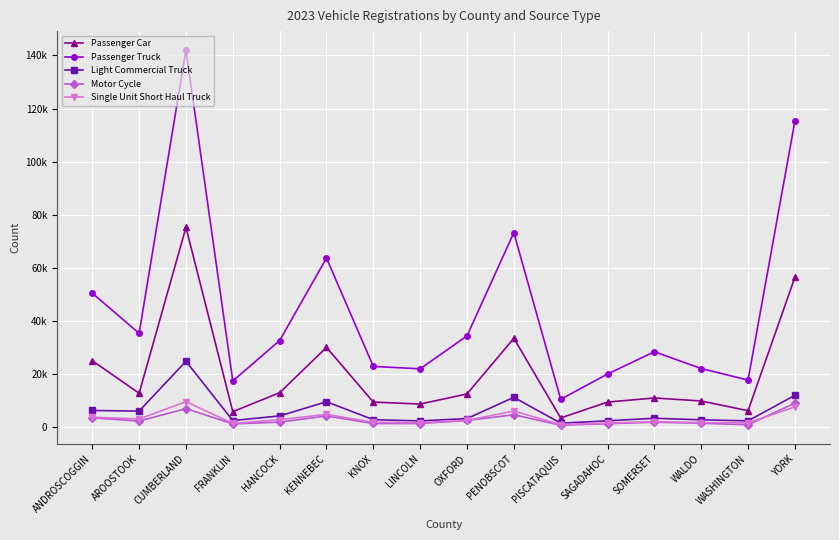

What is the value of the Passenger Truck point at the 1st from the left?

50344